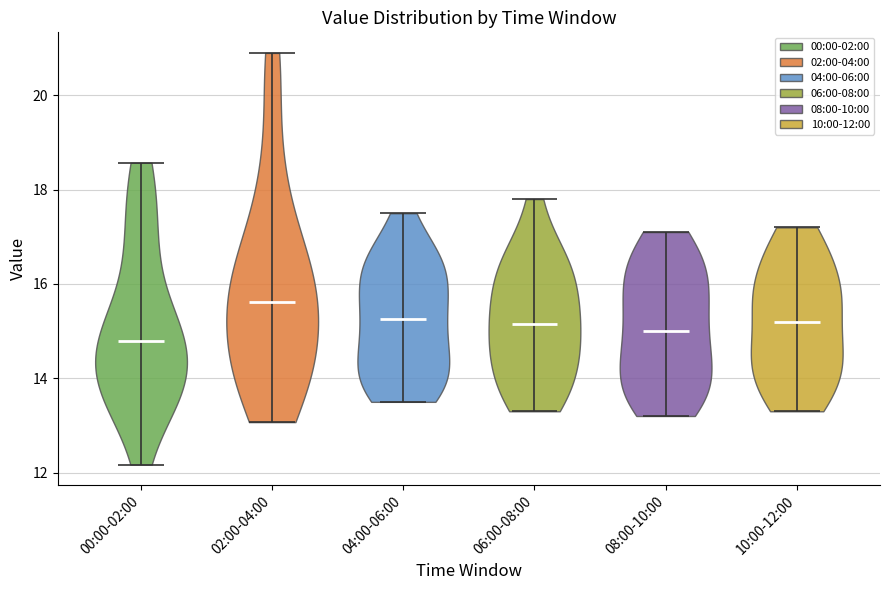

What is the highest point the violin for 06:00-08:00 reaches on the y-axis? The values are not printed on the chart, so give them approximately, as read against the axis.

17.8